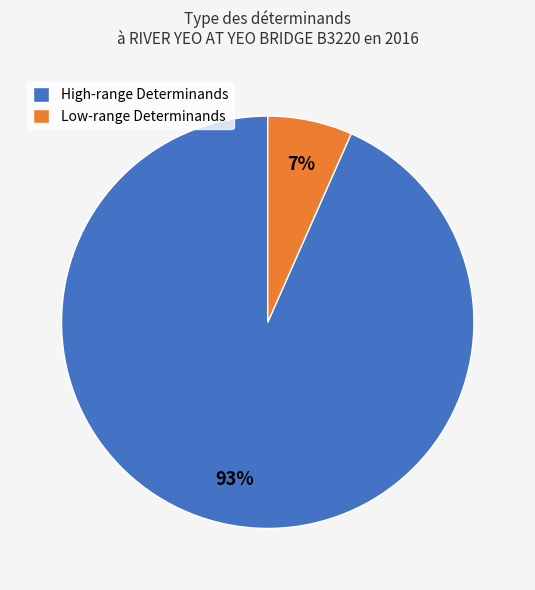

The Low-range Determinands slice represents 7% of the pie. True or false?

True